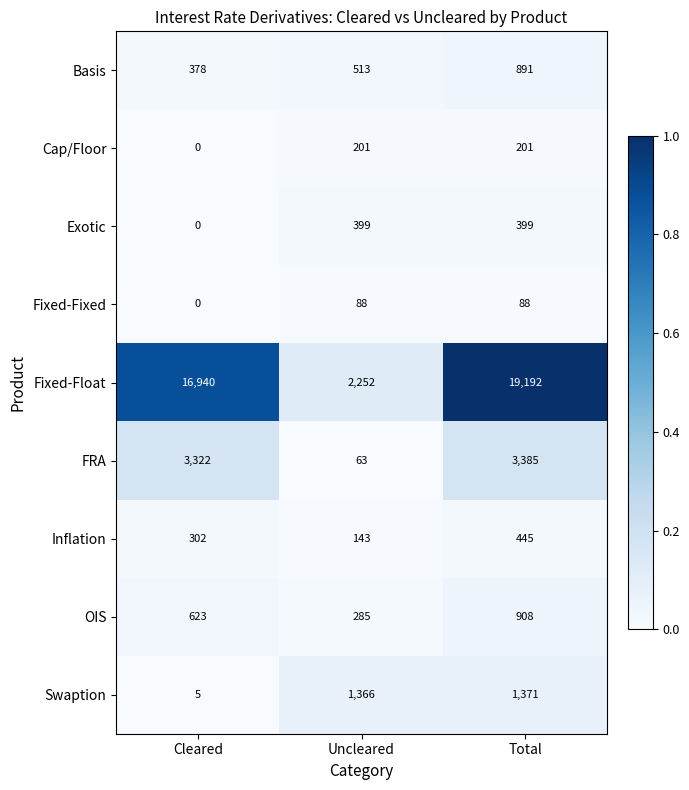

True or false: Exotic has a value of 399 at Uncleared.

True